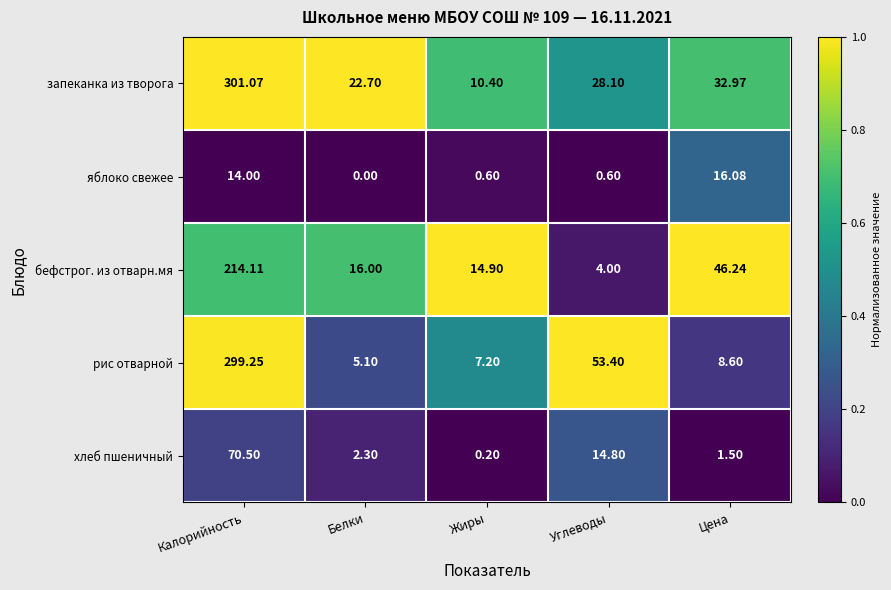

Which series has the largest range (max minus min)?

рис отварной